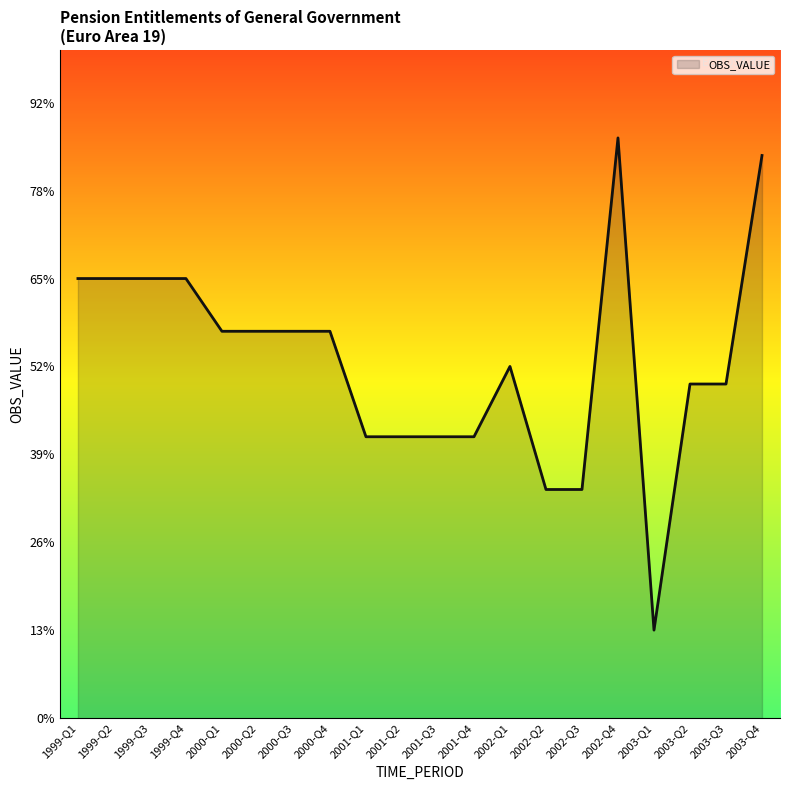

How many points are higher than both their immediate neighbors (excluding endpoints)?

2